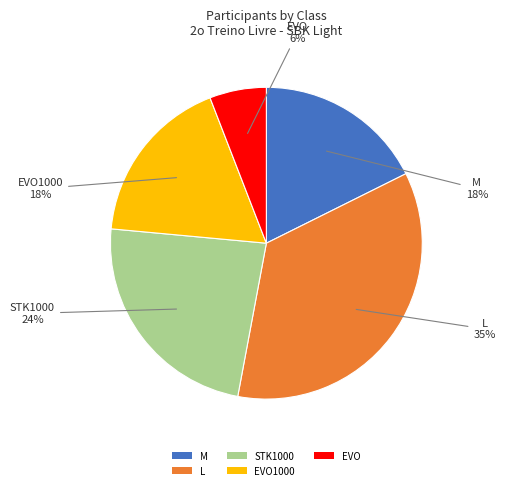

Does EVO account for over 50% of the chart?

No